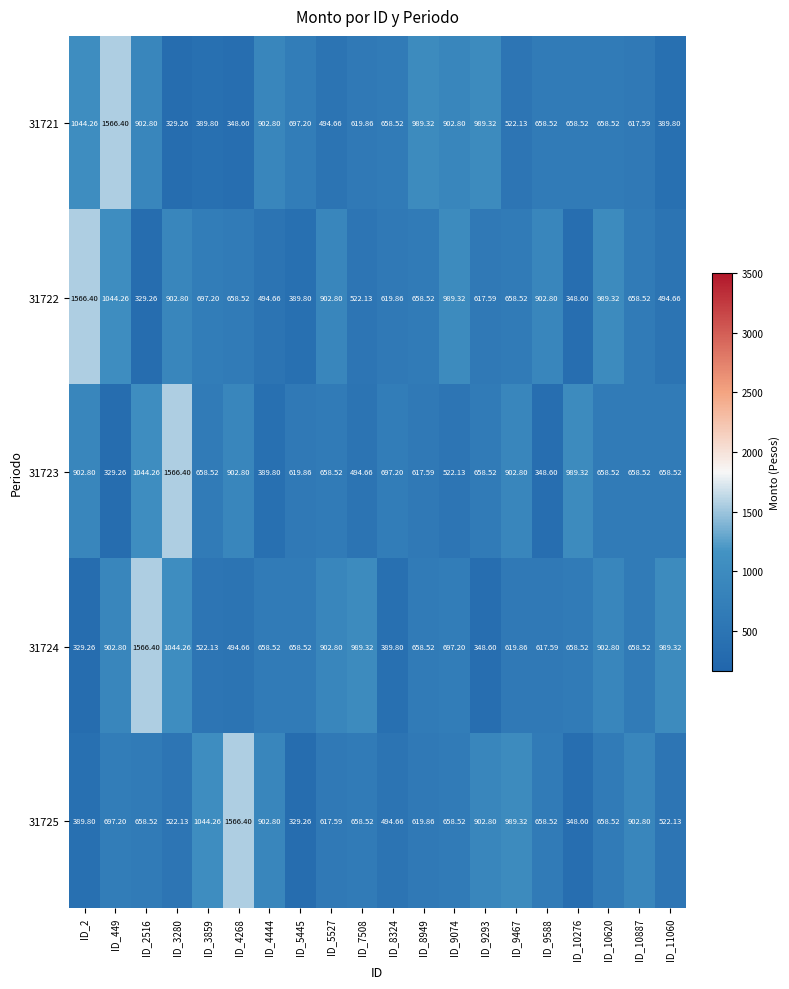

How many categories are shown in the chart?

20